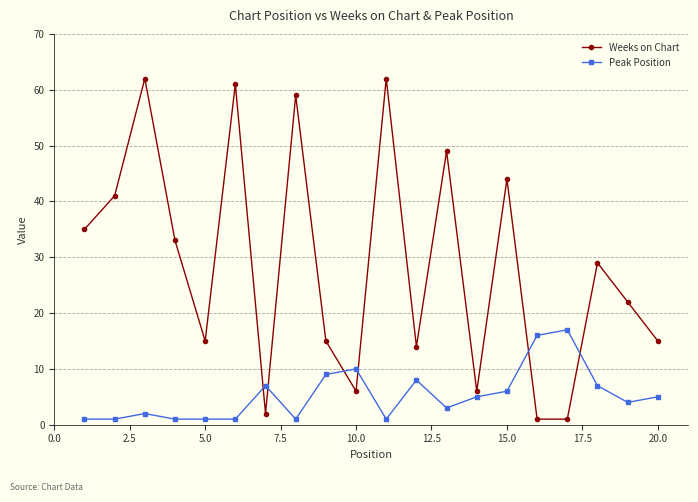

Which series has the largest total across all categories?

Weeks on Chart